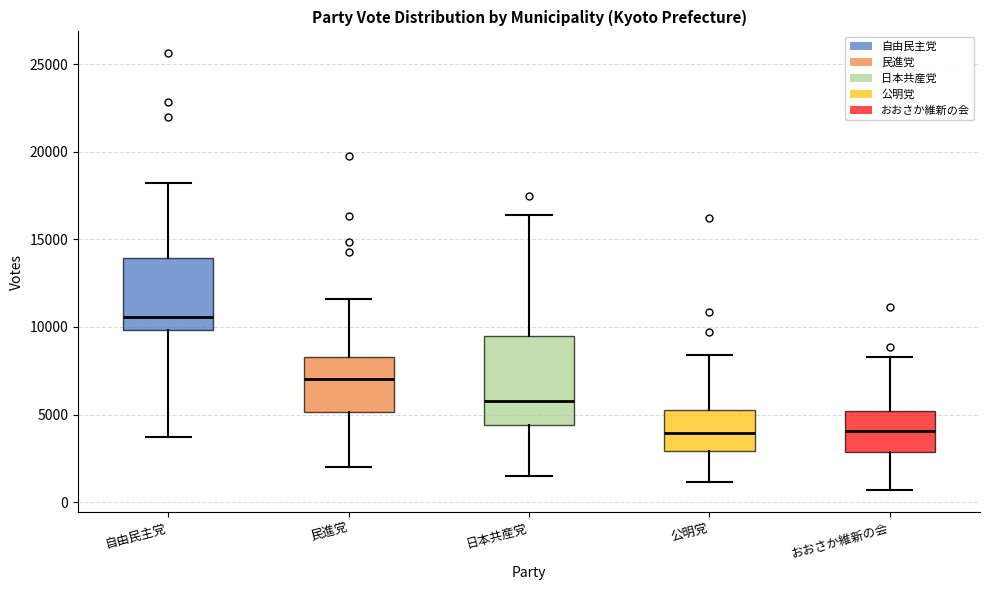

Reading left to right, read every box against the y-axis: the position of its median line, the range the box covers, and the ends of its whiskers. The values are not printed on the chart, so give them approximately, as read against the axis.

自由民主党: median 10500, box 10000 to 14000, whiskers 3500 to 18000
民進党: median 7000, box 5000 to 8500, whiskers 2000 to 11500
日本共産党: median 6000, box 4500 to 9500, whiskers 1500 to 16500
公明党: median 4000, box 3000 to 5500, whiskers 1000 to 8500
おおさか維新の会: median 4000, box 3000 to 5000, whiskers 500 to 8500